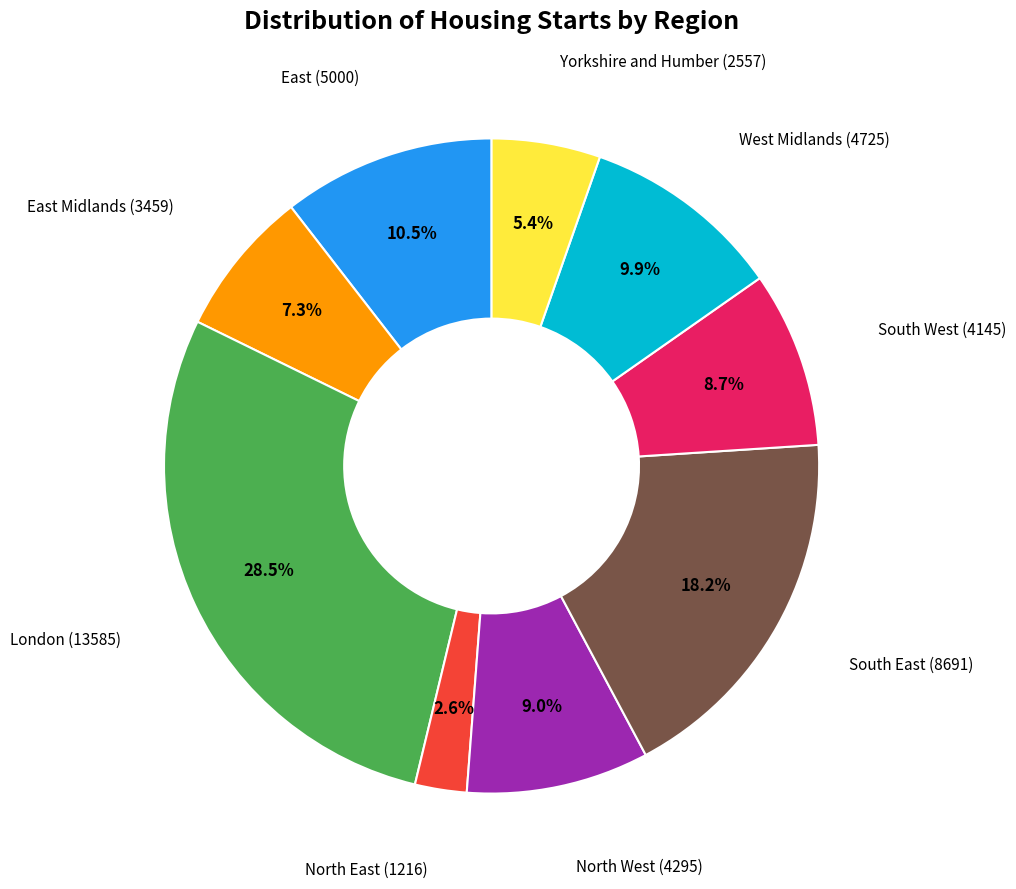

Does any single category account for the majority?

No